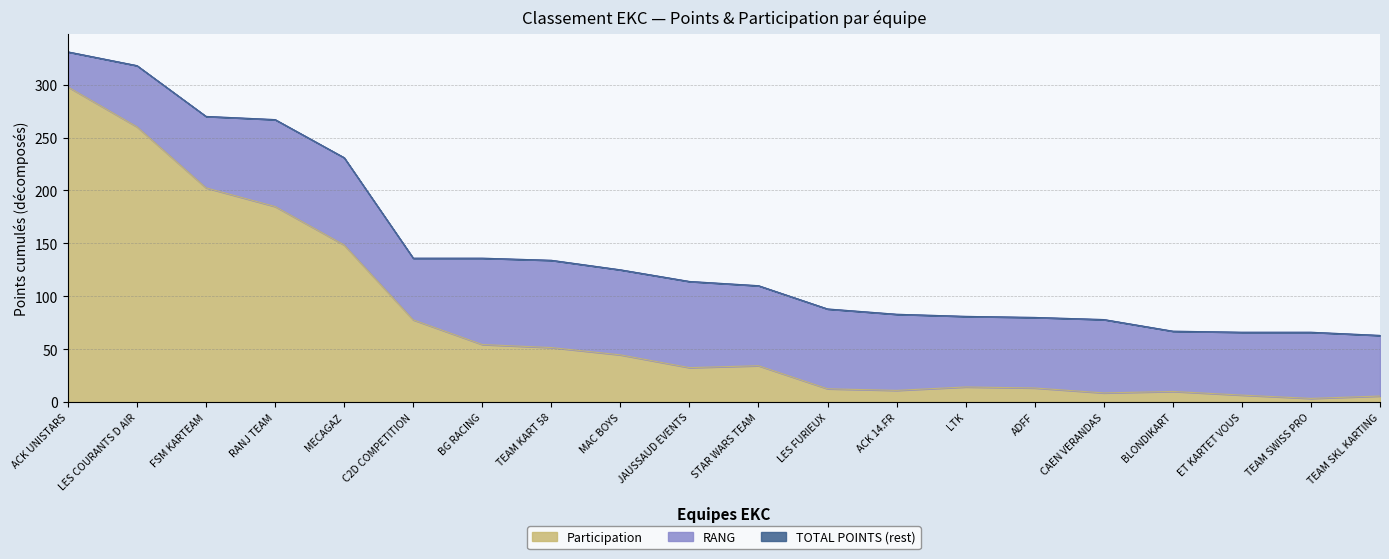

At which label does Participation reach its peak?

ACK UNISTARS